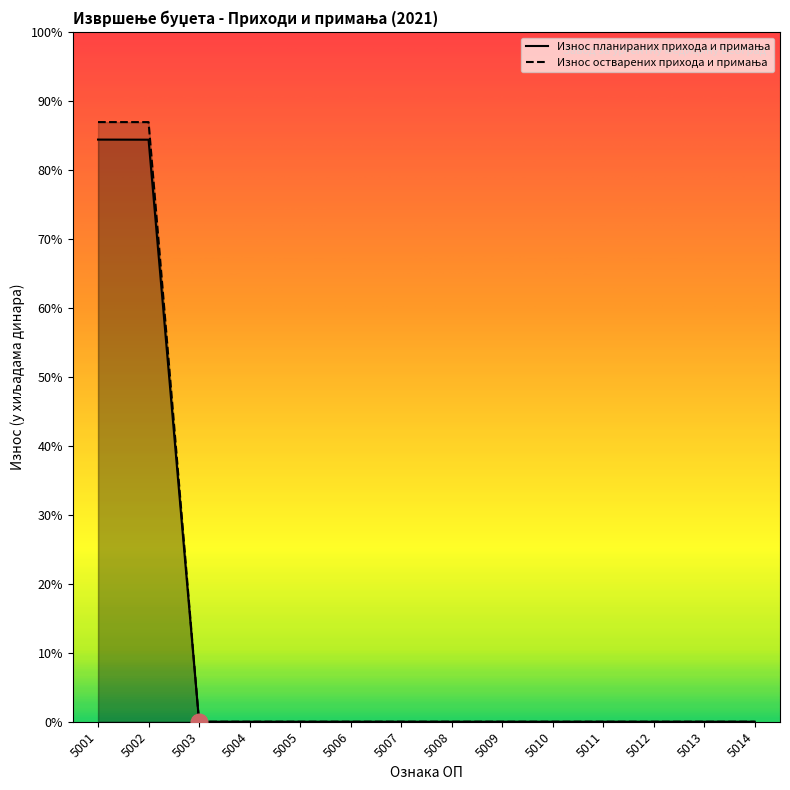

Reading left to right, list all the values displayed in this chart.

Износ планираних прихода и примања: 1745214	1744914	0	0	0	0	0	0	0	0	0	0	0	0
Износ остварених прихода и примања: 1797675	1797587	0	0	0	0	0	0	0	0	0	0	0	0